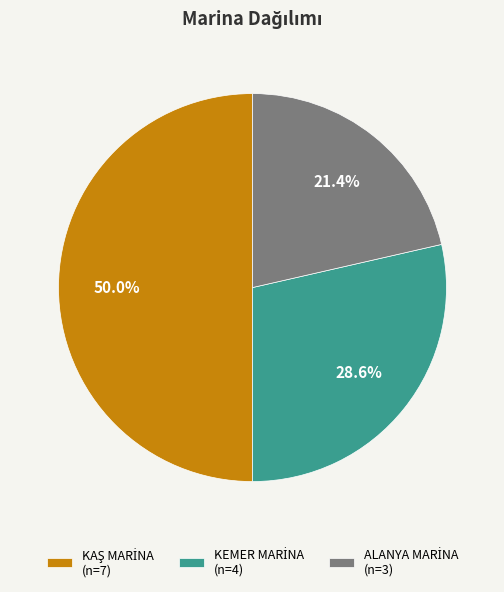

Rank the categories by value from lowest to highest.

ALANYA MARİNA, KEMER MARİNA, KAŞ MARİNA